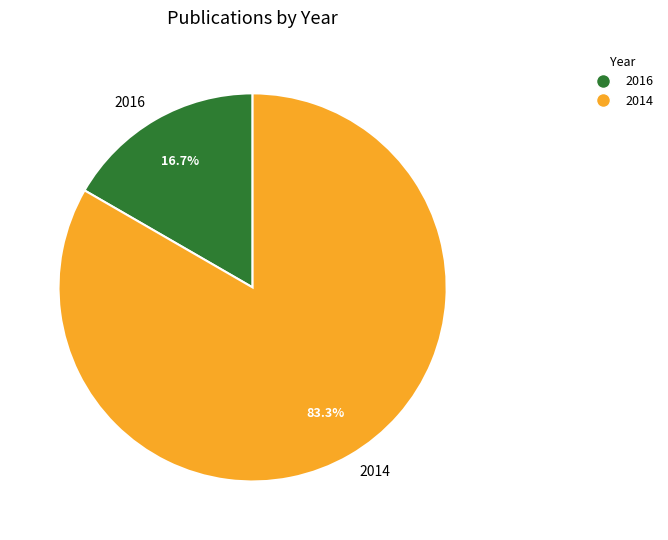

Which slice is the smallest?

2016